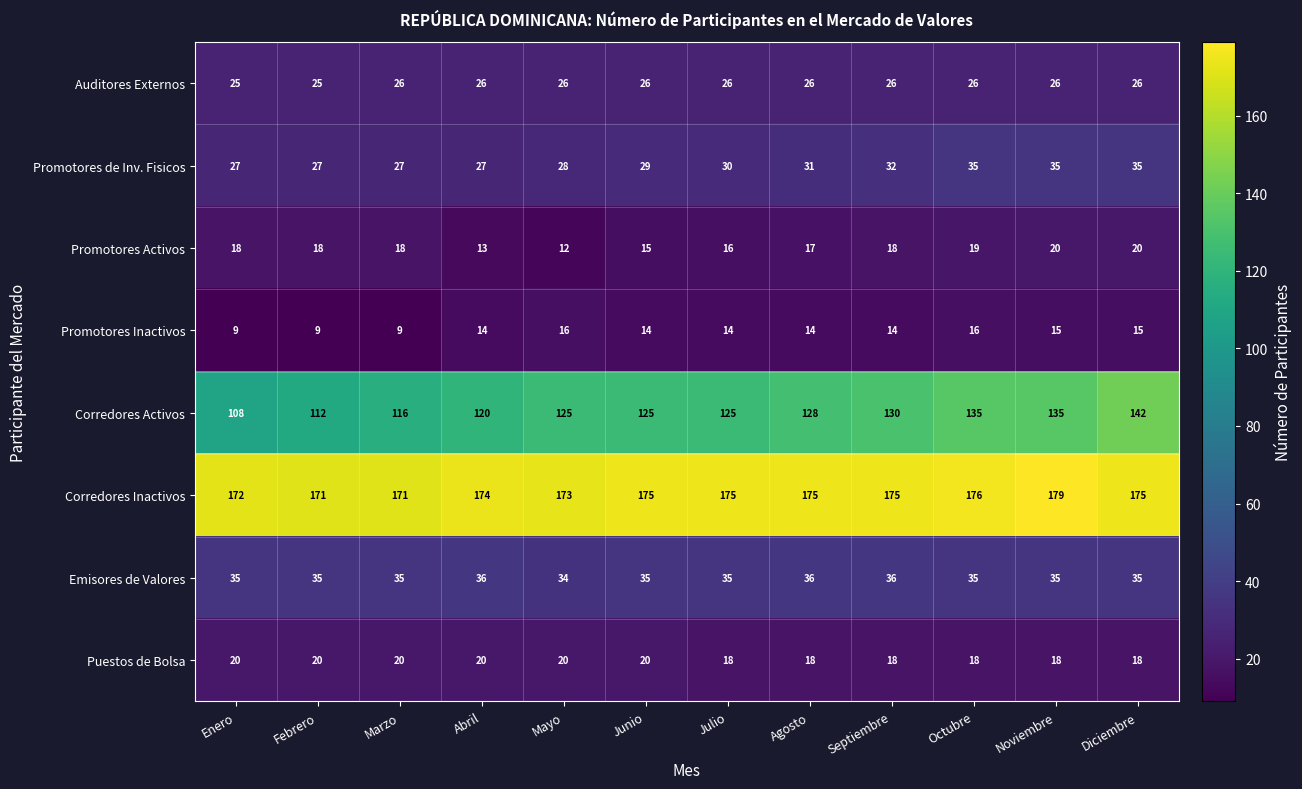

Is it true that Promotores Activos equals 19 at Octubre?

True